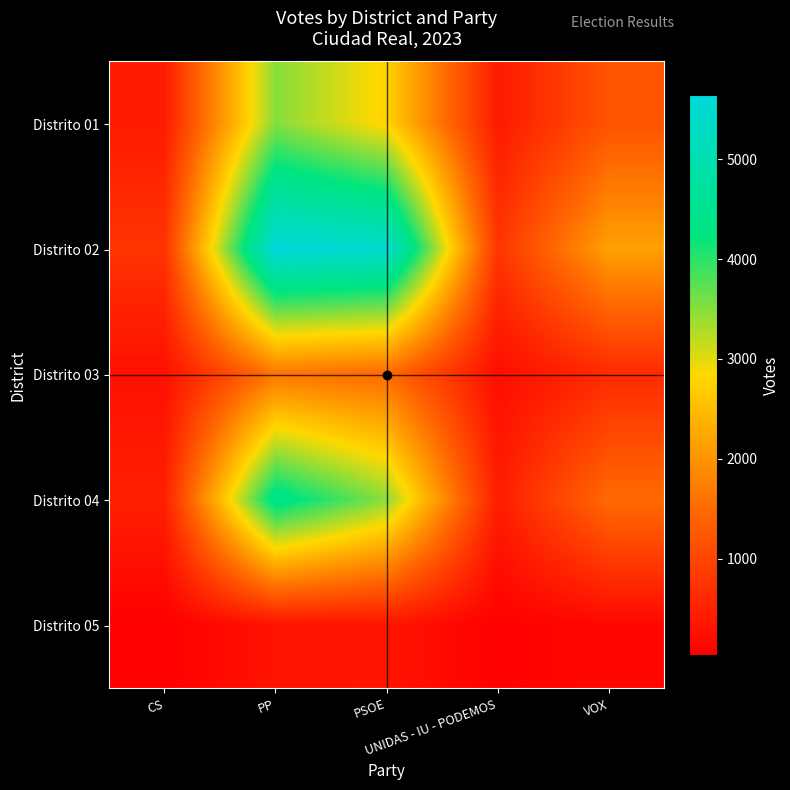

What is the spread (max minus min) of values at CS?

719